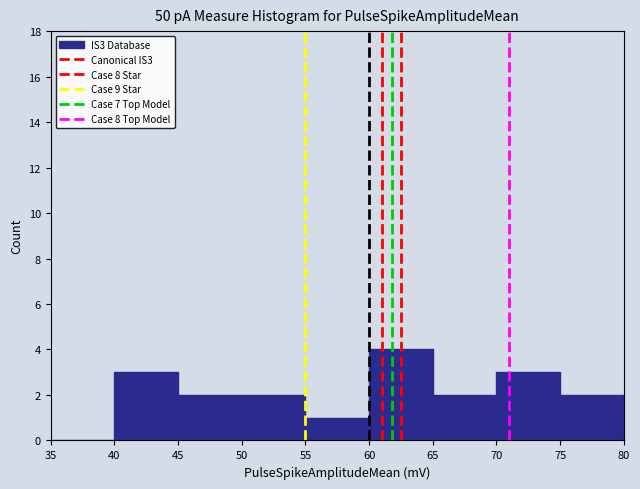

Reading left to right, list every bar in this chart as the range it spans on the x-axis followed by its height. The values are not printed on the chart, so give them approximately, as read against the axis.

35 to 40: 0
40 to 45: 3
45 to 50: 2
50 to 55: 2
55 to 60: 1
60 to 65: 4
65 to 70: 2
70 to 75: 3
75 to 80: 2